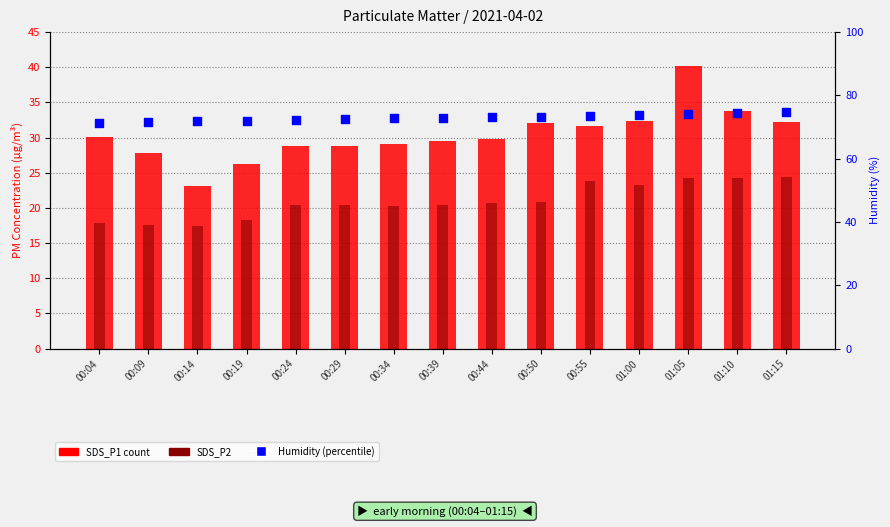

Which series has the largest total across all categories?

Humidity (%)